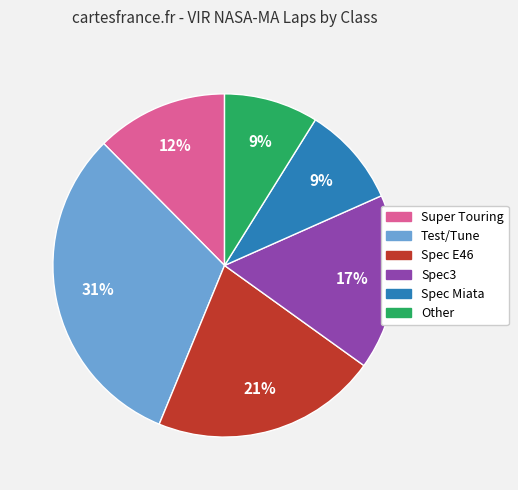

Is there a majority slice in this chart?

No